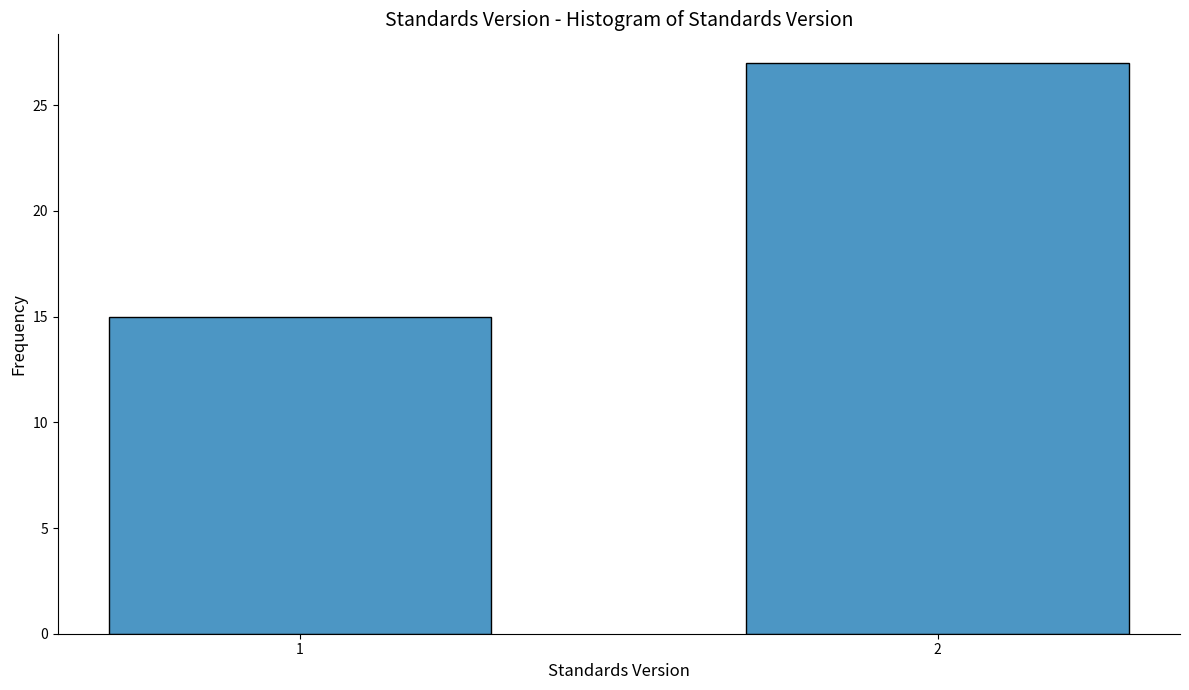

Reading right to left, transcribe all the data shown in this chart.

2=27	1=15